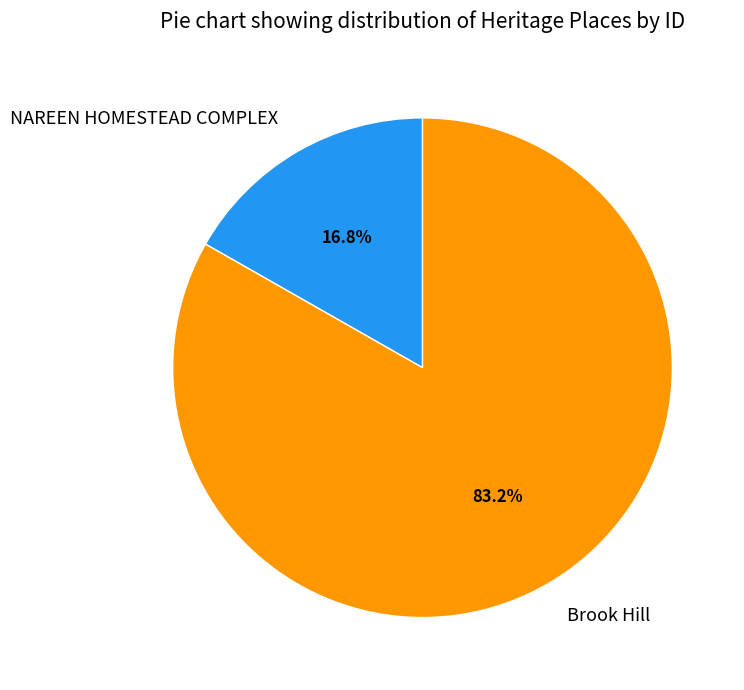

Is it true that NAREEN HOMESTEAD COMPLEX is 25% of the pie?

False